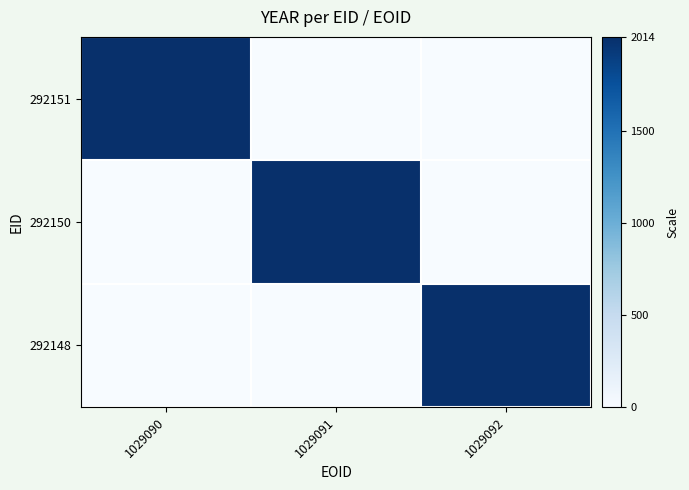

Between 1029092 and 1029090, which is larger?

1029090